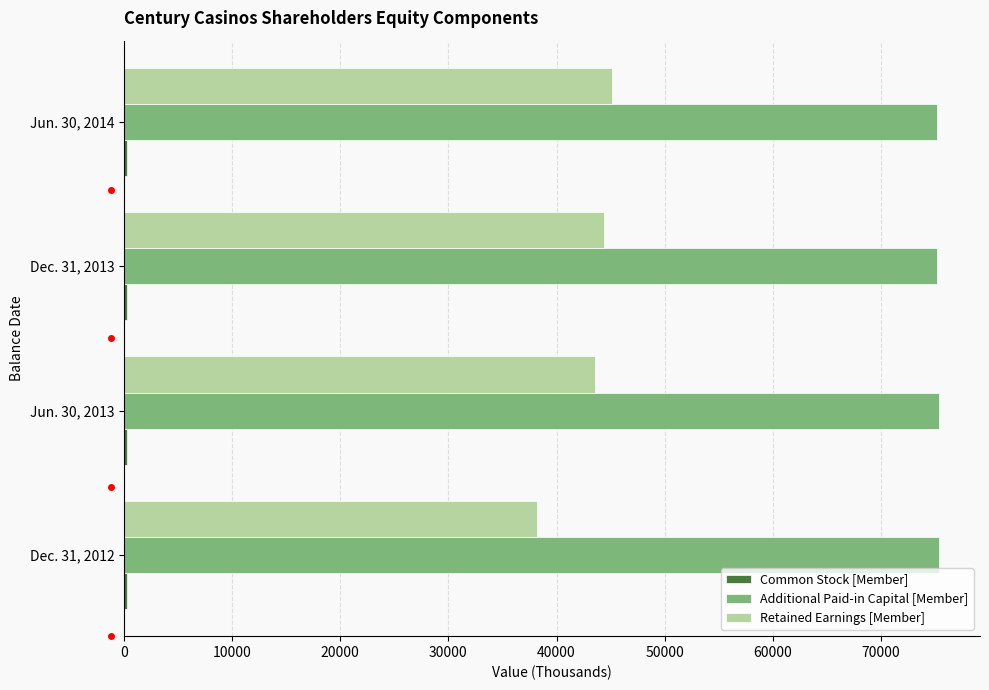

What is the sum of all Retained Earnings [Member] values?

171300